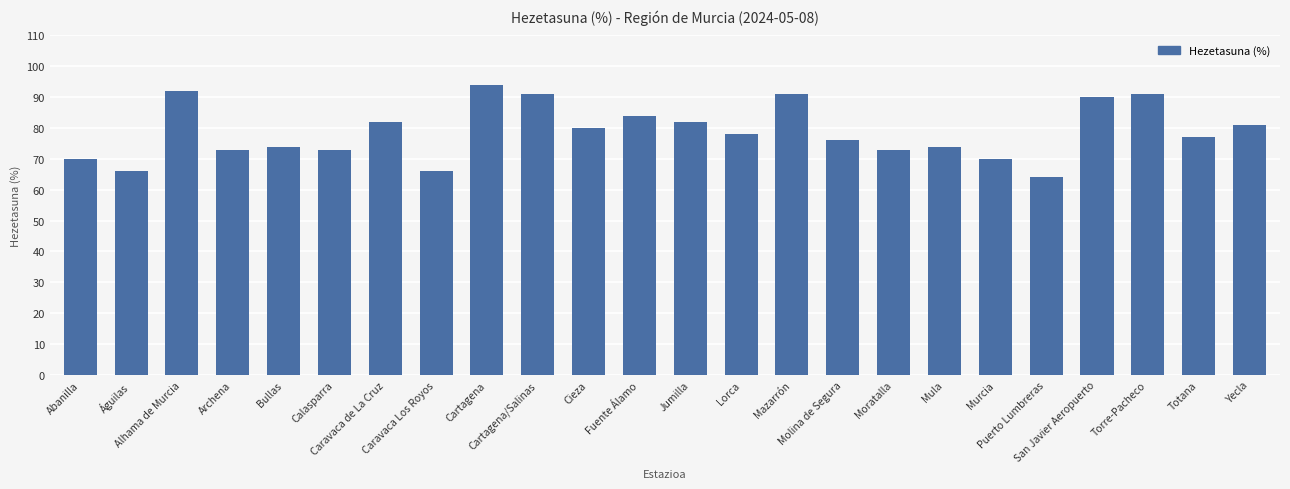

Are the bars horizontal?

No